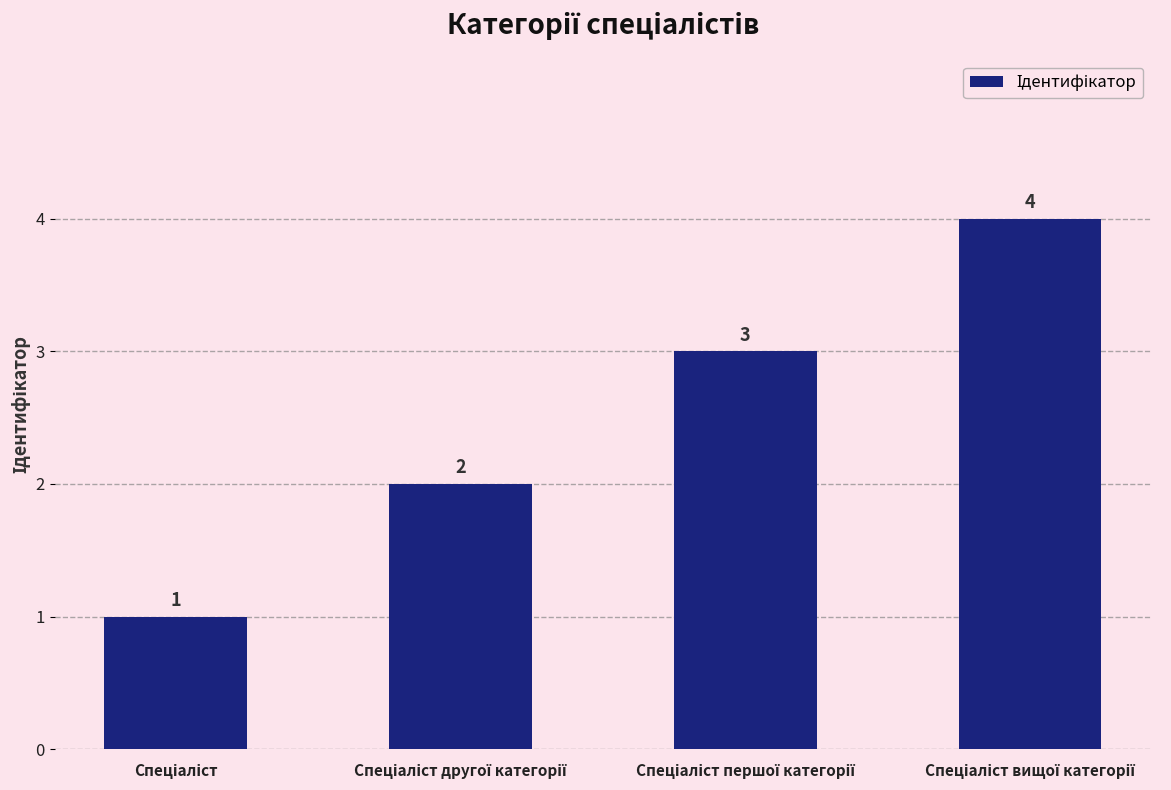

What is the sum of all values?

10